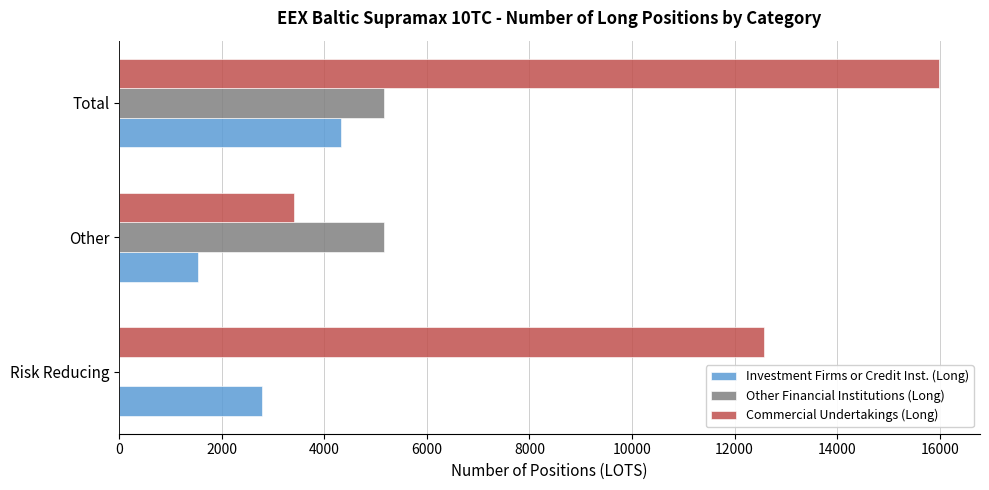

Is it true that Other Financial Institutions (Long) equals 5173.0 at Total?

True